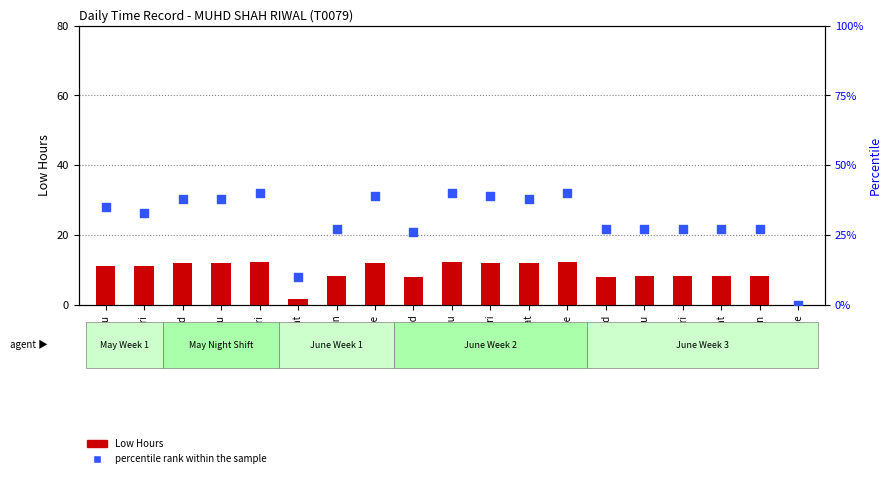

What is the total value across all series at 11-Thu?

35.2